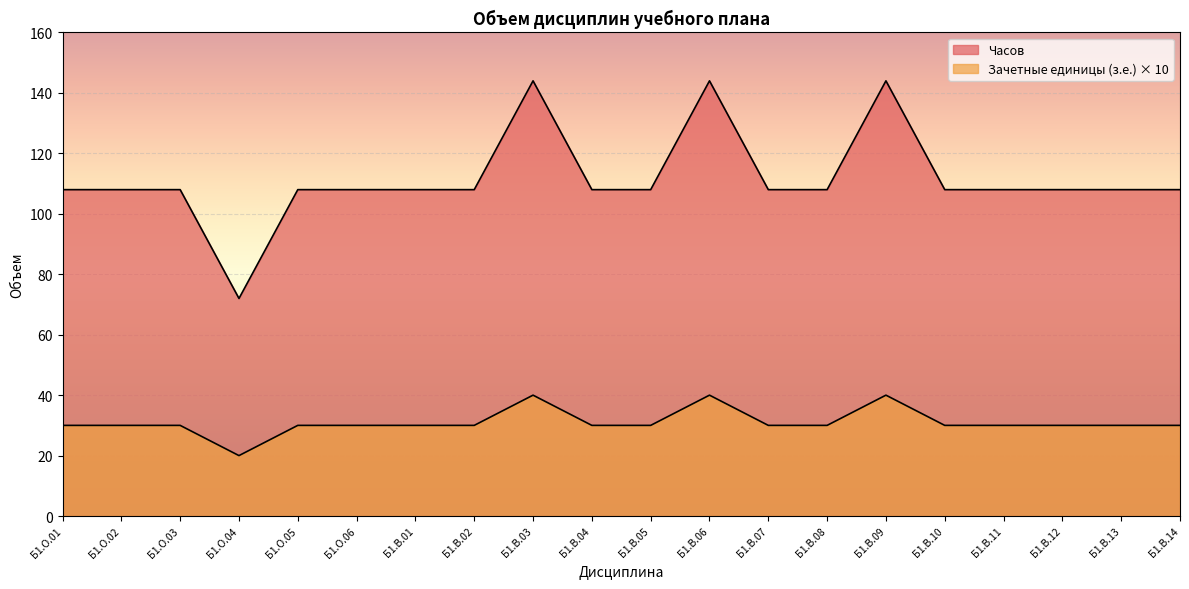

How many lines are shown in the chart?

2